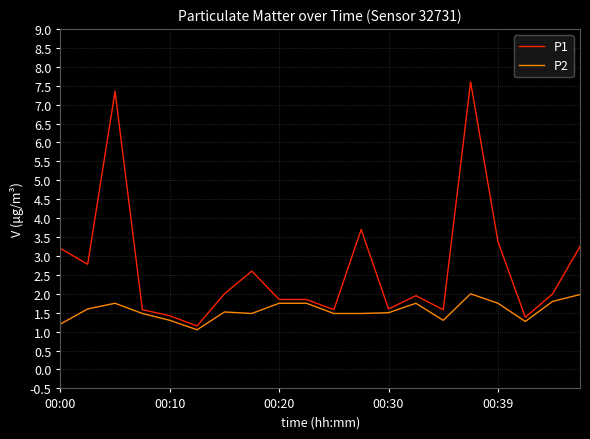

Which series has the largest range (max minus min)?

P1